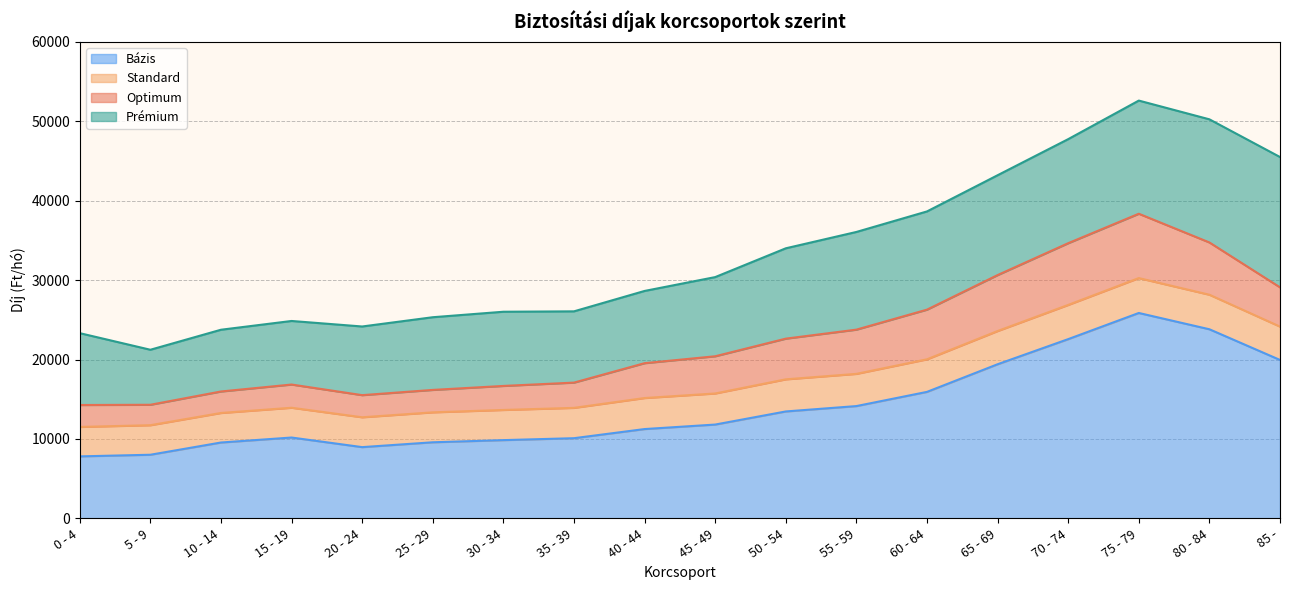

What is the label of the 2nd point from the right?

80 - 84